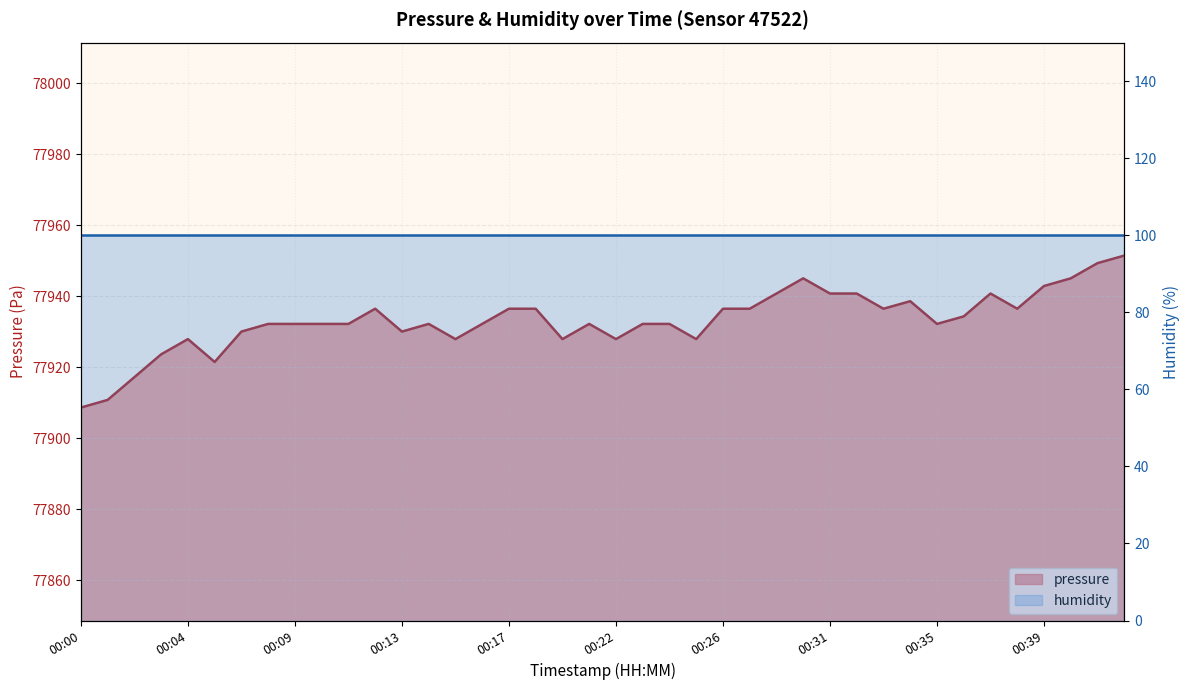

How many values exceed 77932?

28